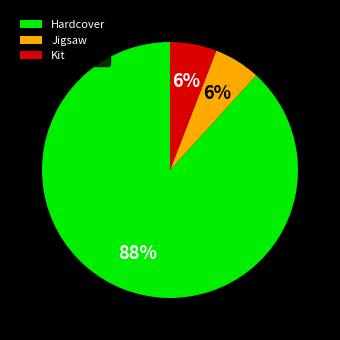

To the nearest percent, what portion does Hardcover represent?

88%